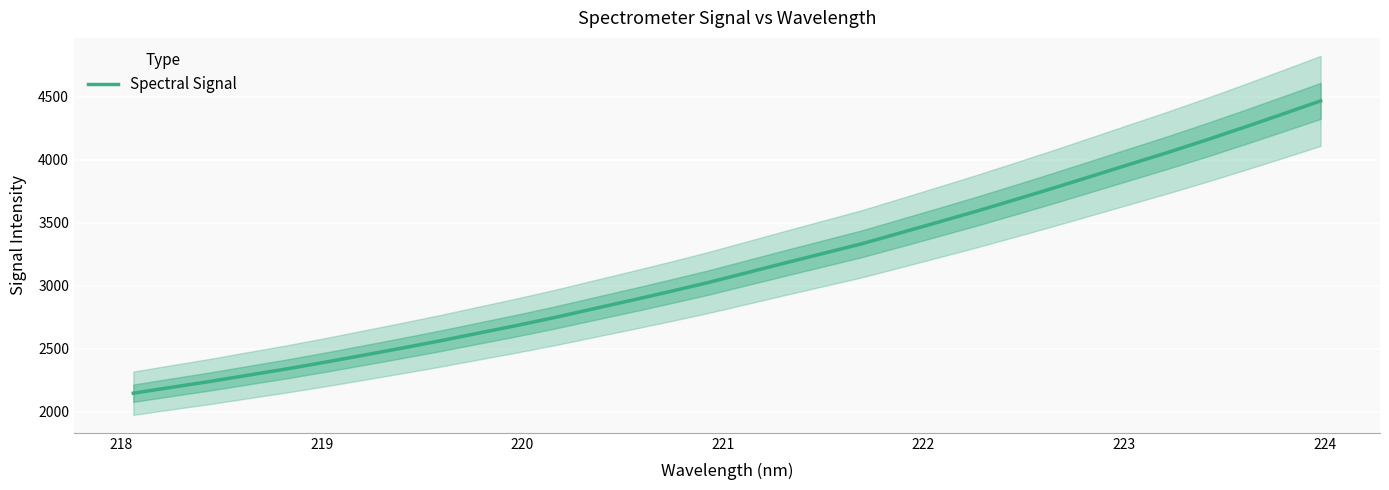

What is the maximum value for Spectral Signal?

4466.0